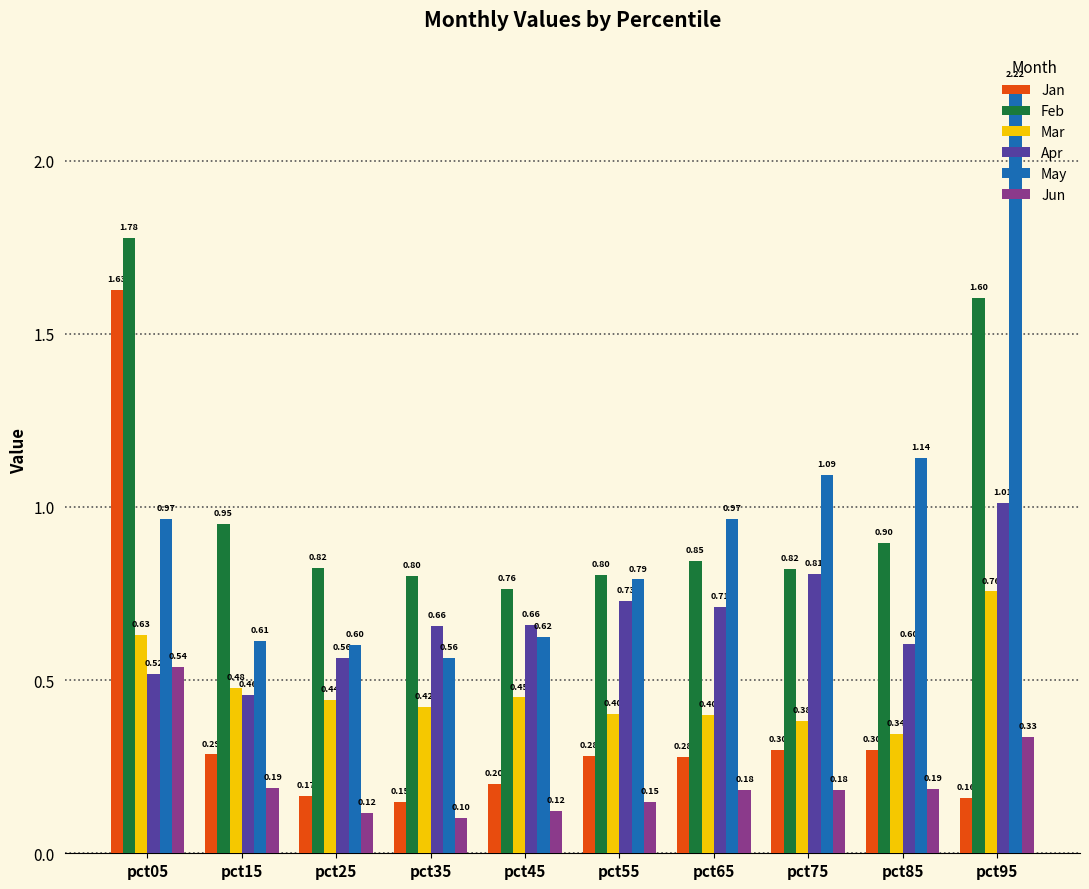

Which series has the largest range (max minus min)?

May